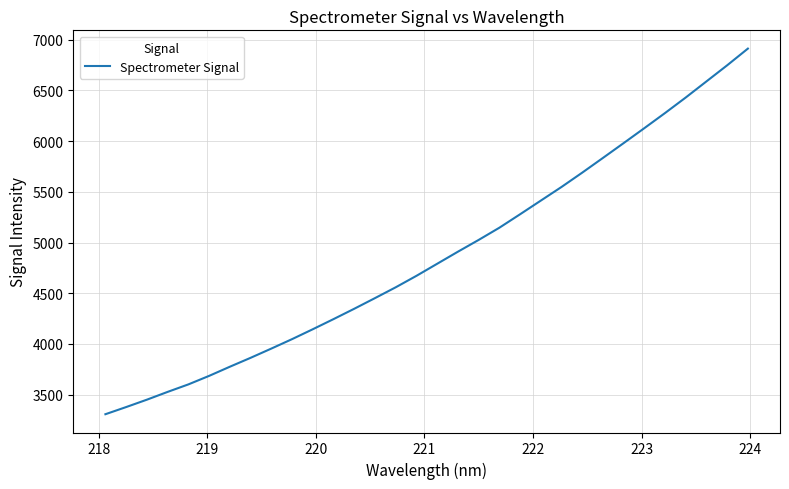

What is the difference between the maximum and minimum values?

3603.3